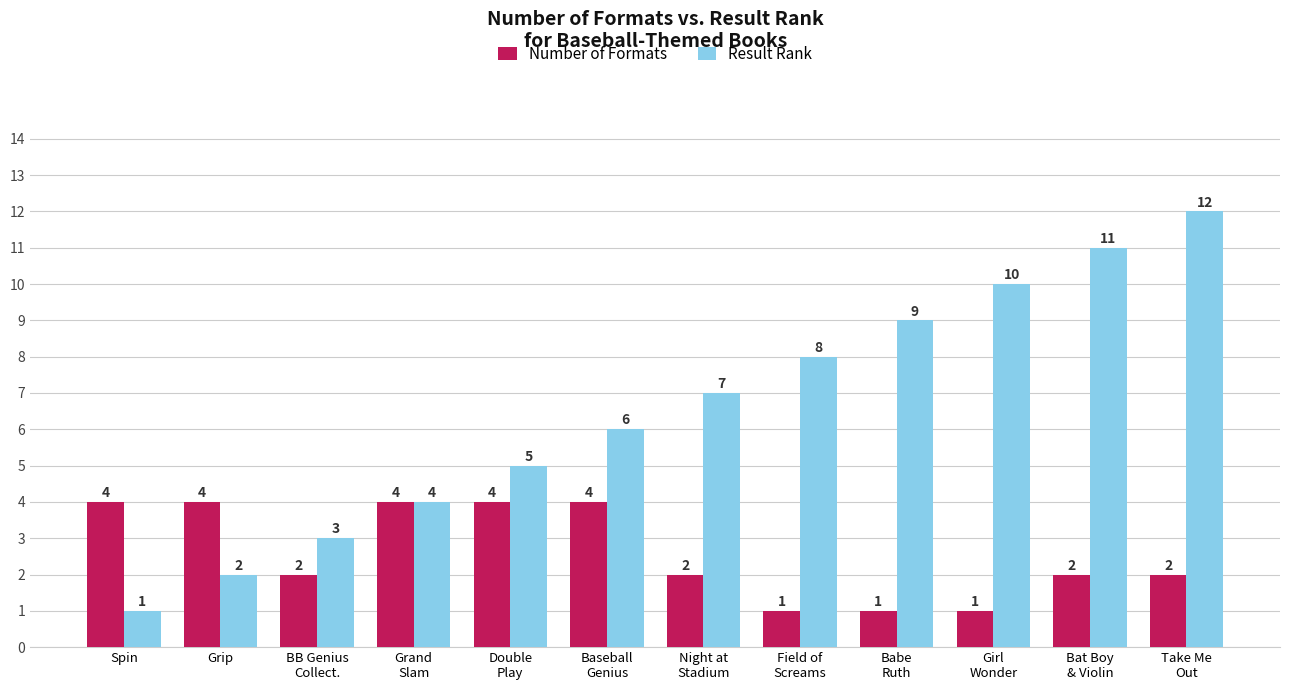

What is the maximum value shown in the chart?

12